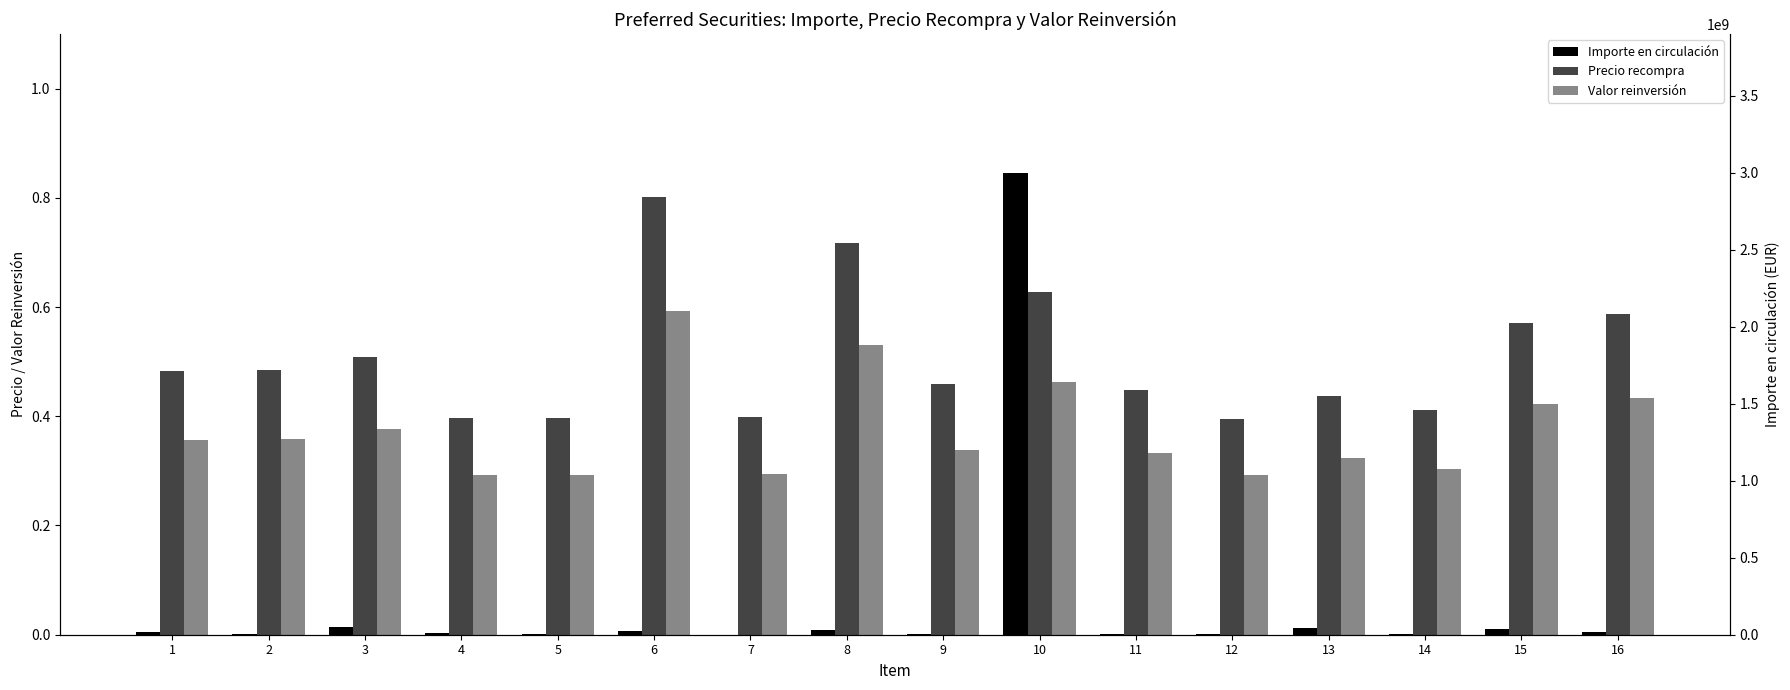

Rank the categories by Importe en circulación value from highest to lowest.

10, 3, 13, 15, 8, 6, 1, 16, 4, 5, 9, 2, 11, 12, 14, 7